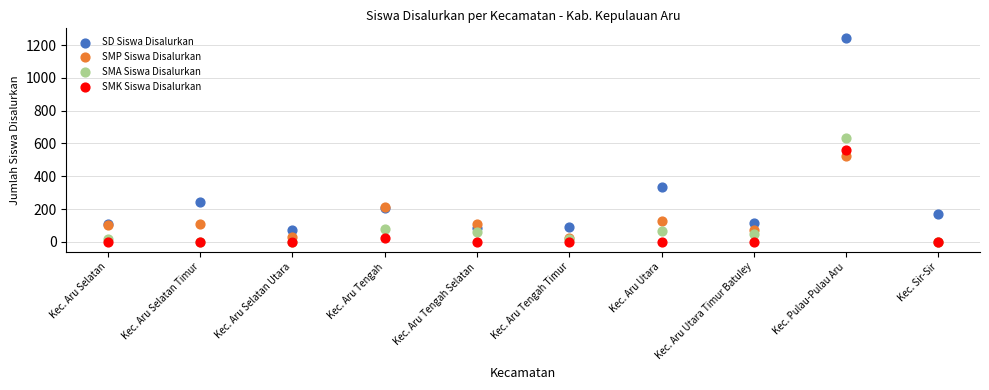

In the SD Siswa Disalurkan series, what Y value is closest to 655?

335